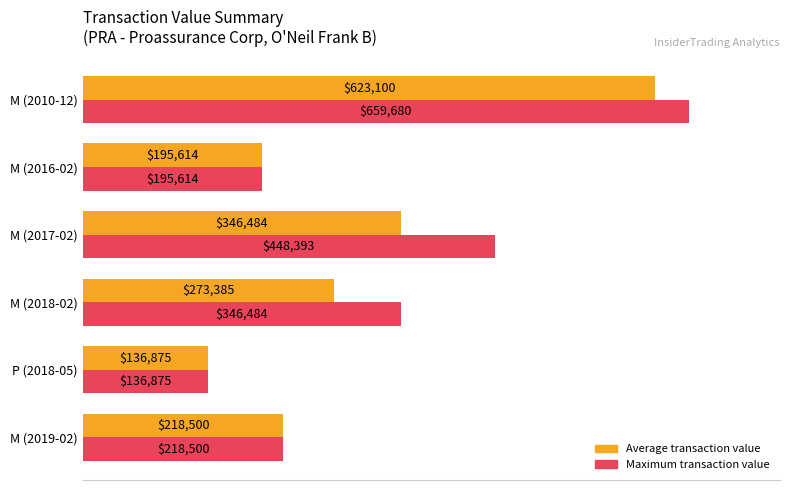

What are all the series names shown in the legend?

Average transaction value, Maximum transaction value